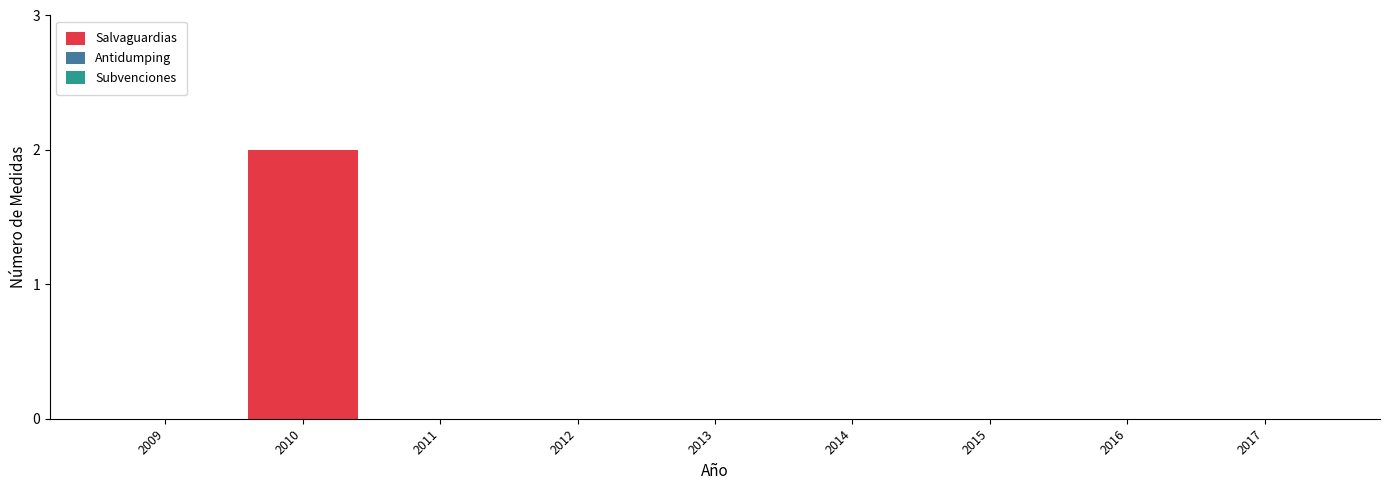

Reading left to right, list all the values displayed in this chart.

2009=0	2010=2	2011=0	2012=0	2013=0	2014=0	2015=0	2016=0	2017=0